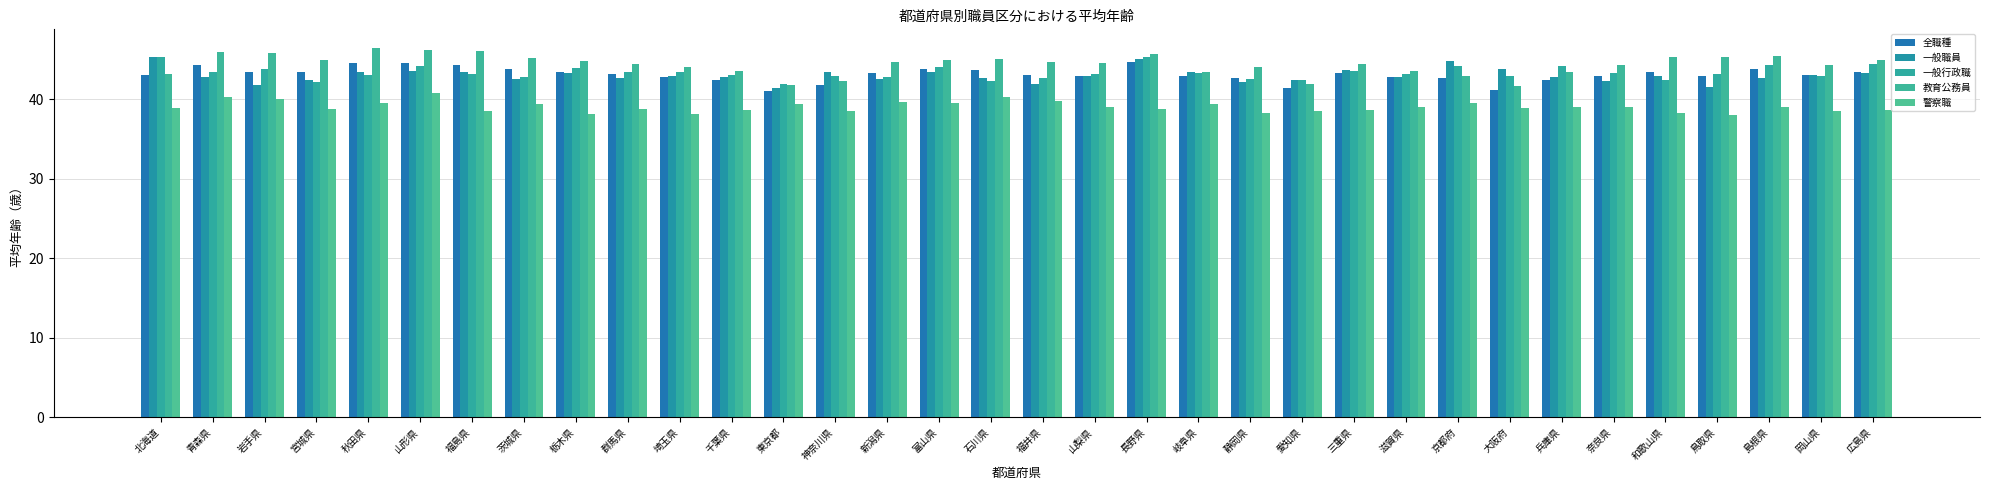

List the series in order of their peak value, highest first.

教育公務員, 一般職員, 一般行政職, 全職種, 警察職